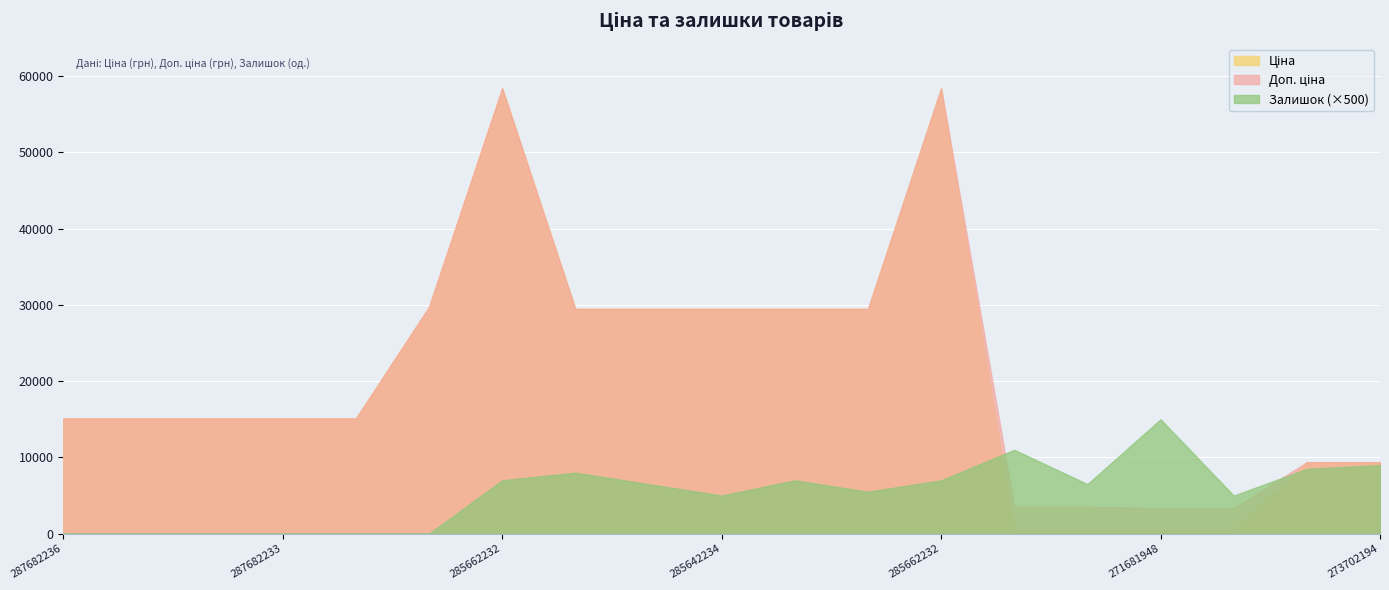

What are all the series names shown in the legend?

Ціна, Доп. ціна, Залишок